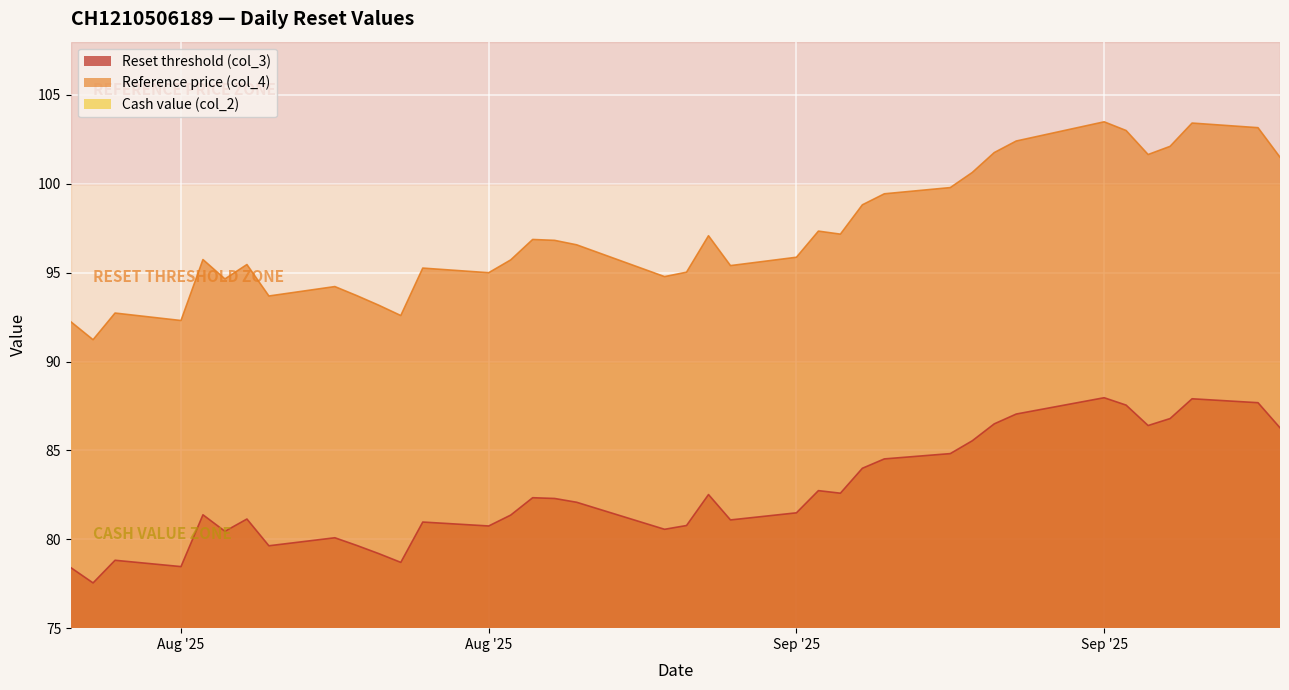

What is the average value of the Cash value (col_2) series?

5.0